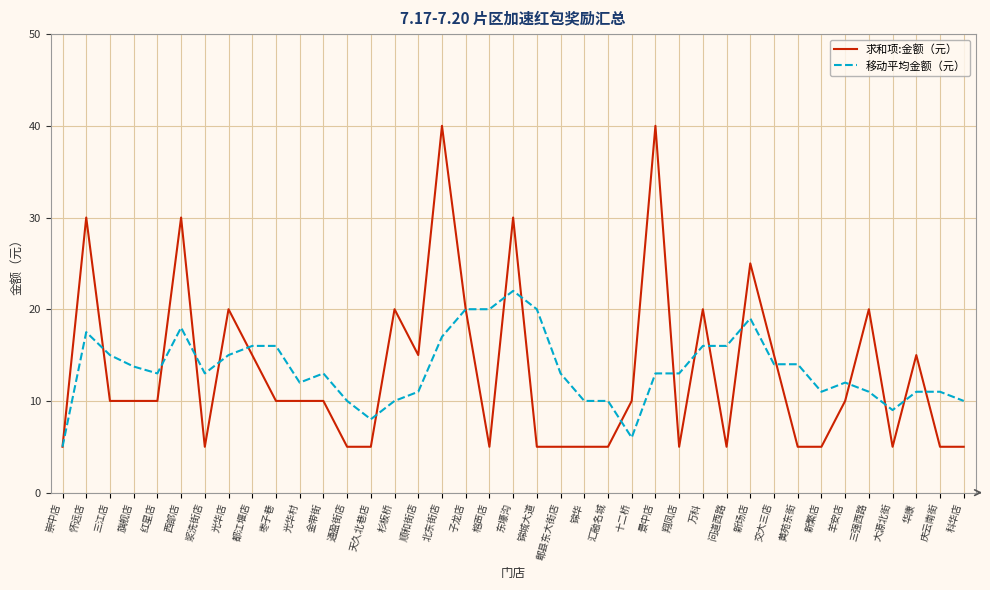

Rank the series at 十二桥 from highest to lowest value.

求和项:金额（元）, 移动平均金额（元）